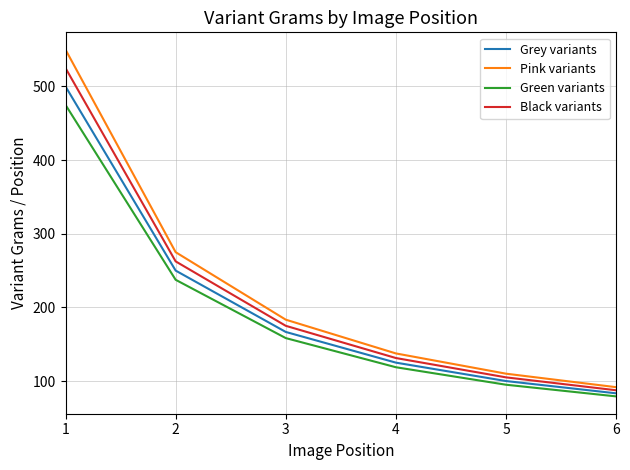

How many categories are shown in the chart?

6